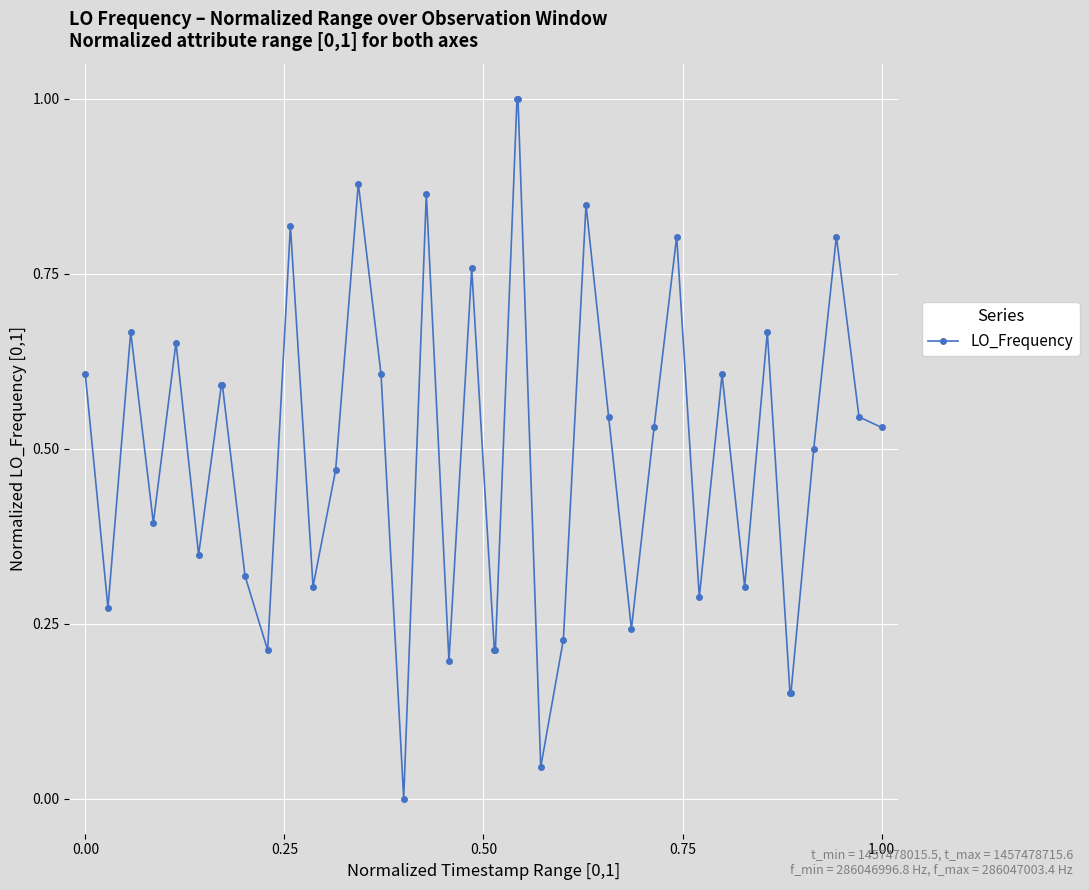

What is the value of the 32nd point from the left?

0.6